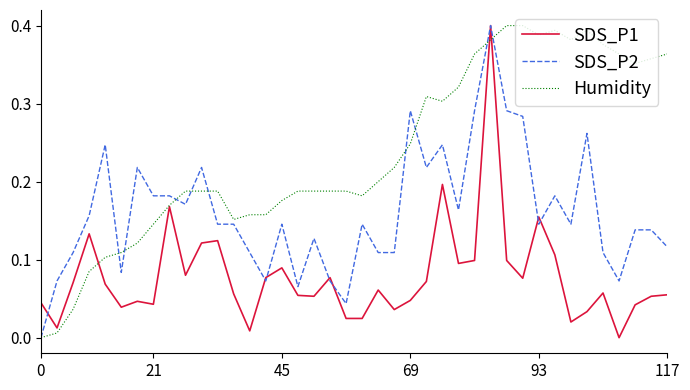

Rank the series by their average value, from highest to lowest.

Humidity, SDS_P2, SDS_P1